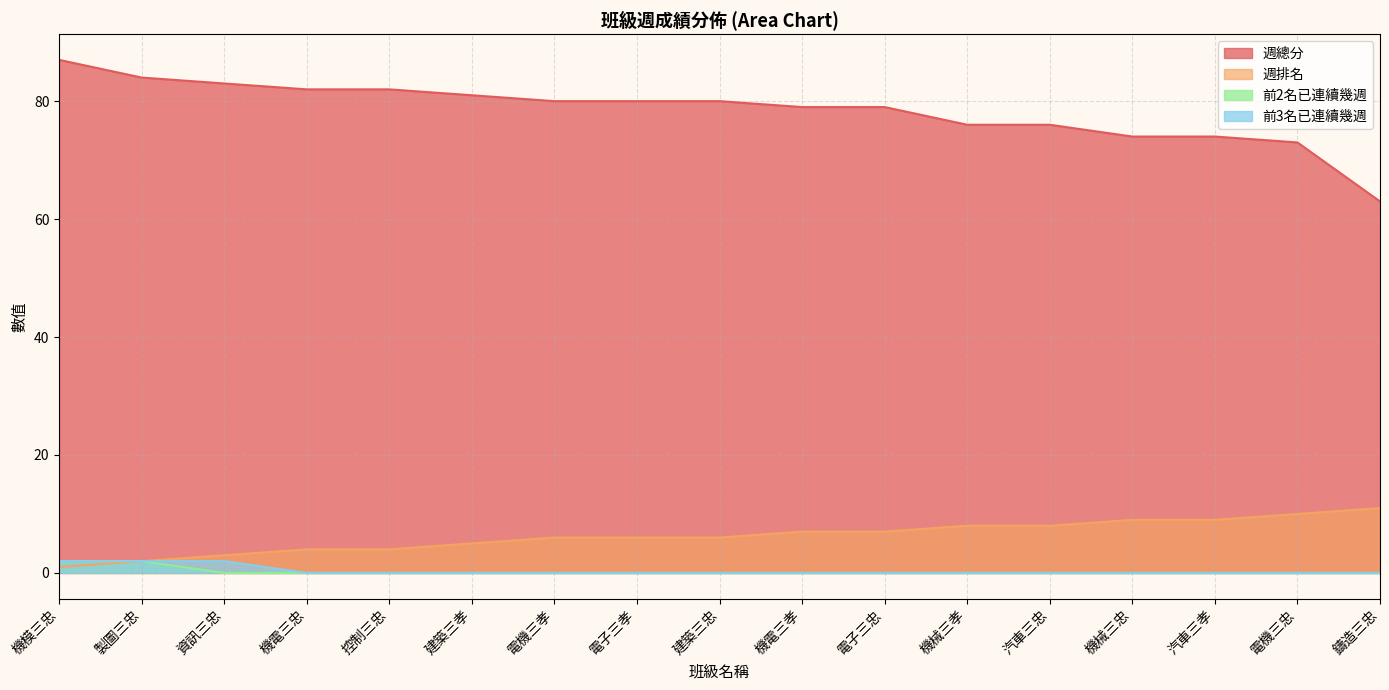

What is the sum of all 週排名 values?

106